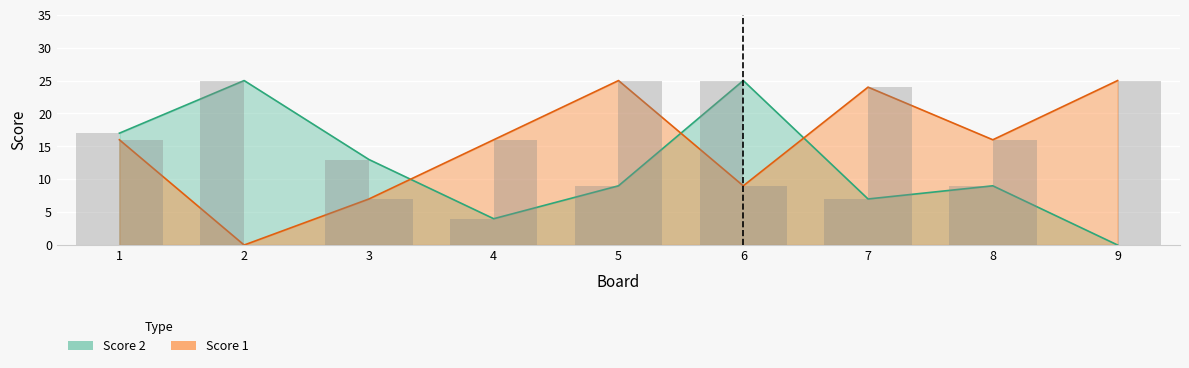

What are all the series names shown in the legend?

Score 1, Score 2